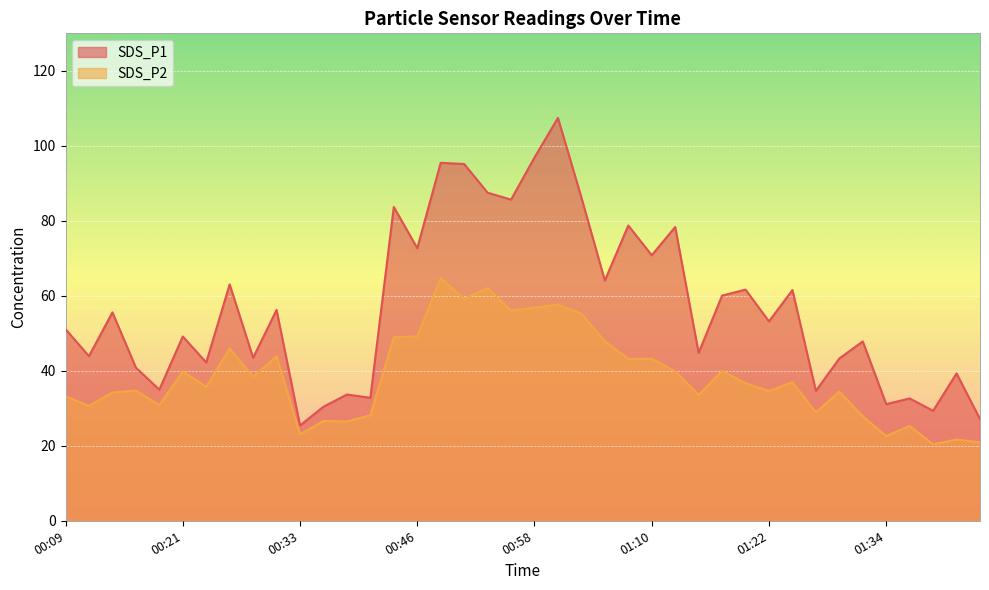

At which label does SDS_P1 first exceed 53?

00:14